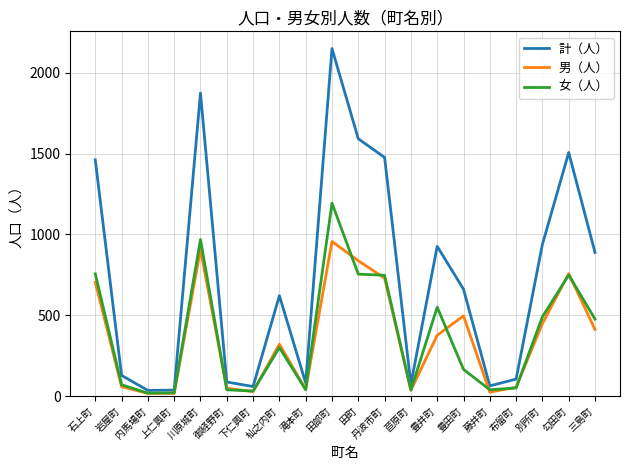

Rank the series by their maximum value, from highest to lowest.

計（人）, 女（人）, 男（人）